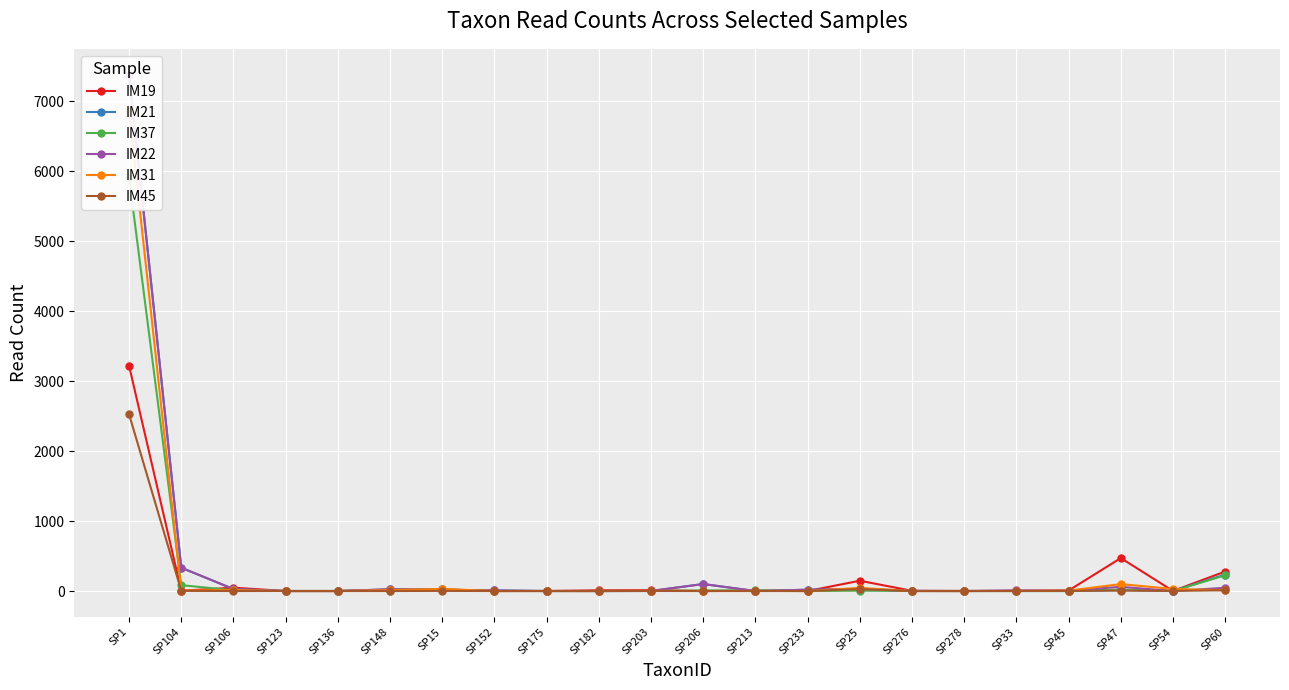

How many intersections are there between IM37 and IM45?

6